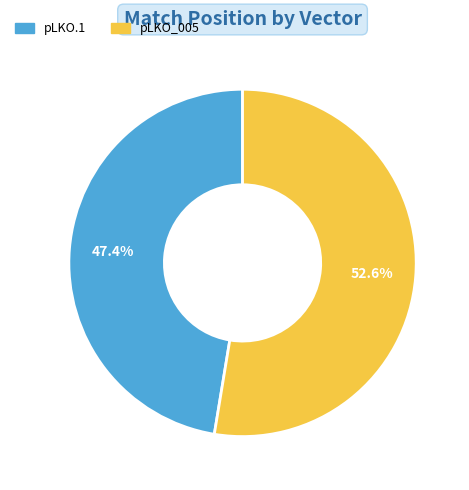

How many segments does this pie chart have?

2